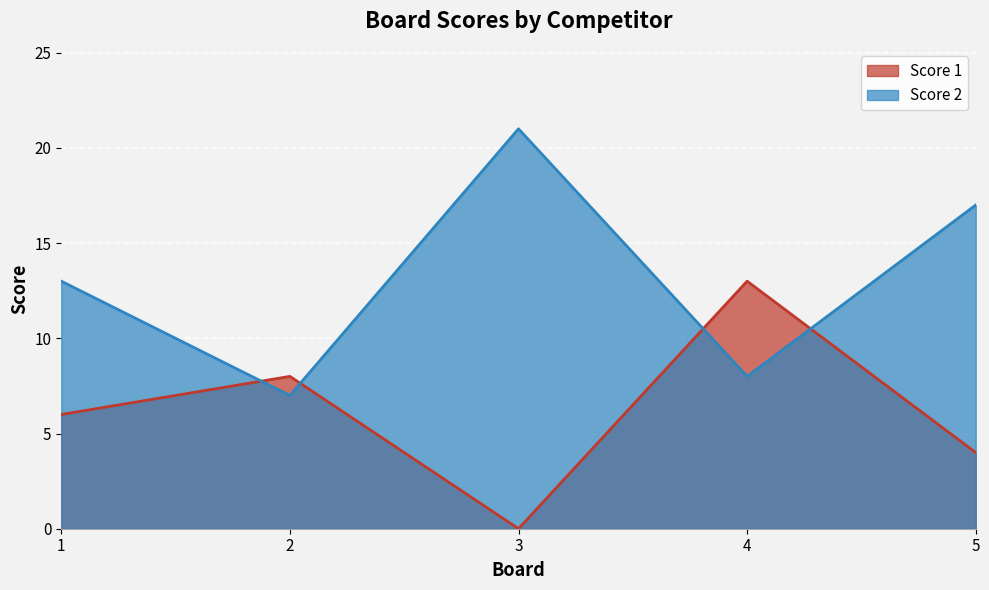

Reading left to right, list all the values displayed in this chart.

Score 1: 6	8	0	13	4
Score 2: 13	7	21	8	17